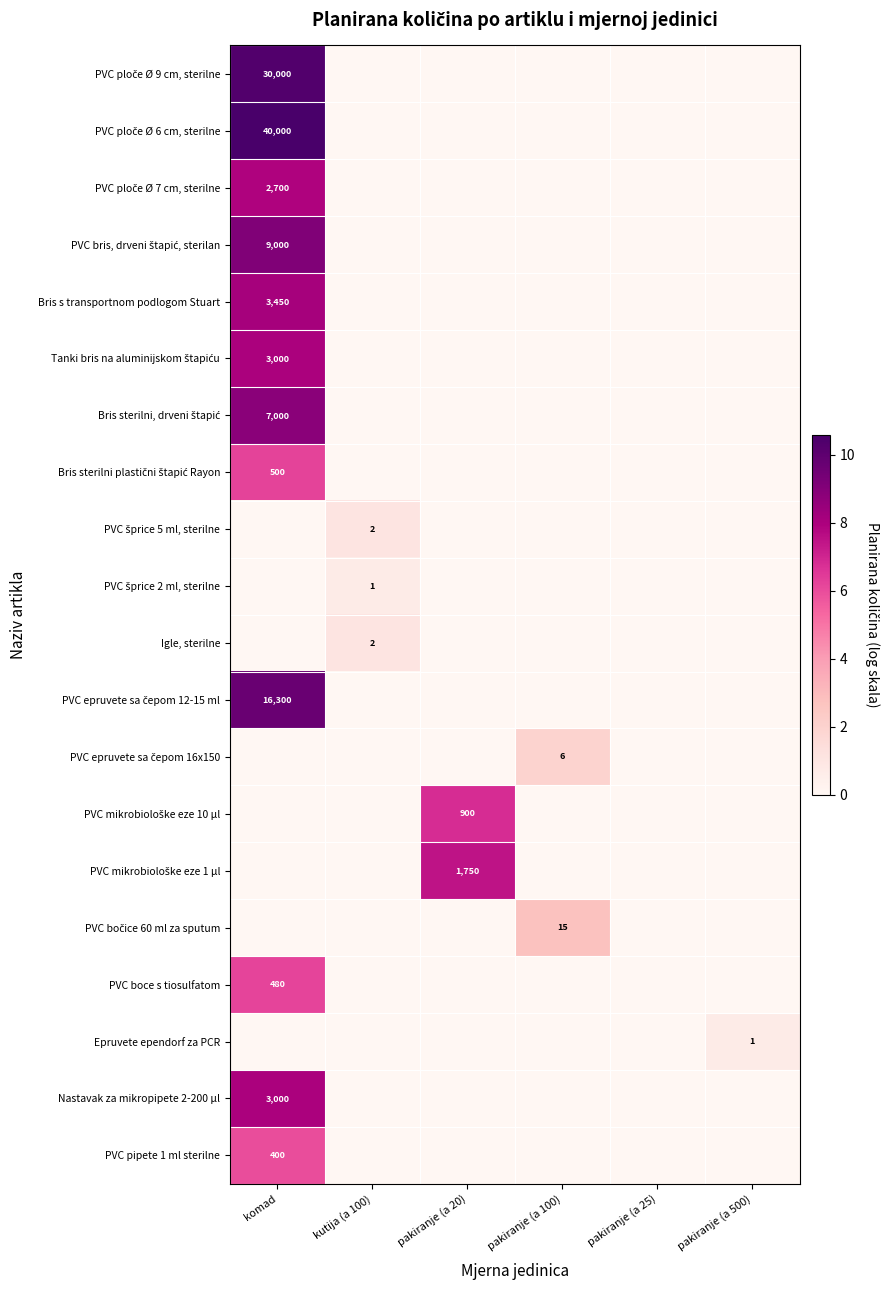

The value of PVC pipete 1 ml sterilne at komad is 135. True or false?

False